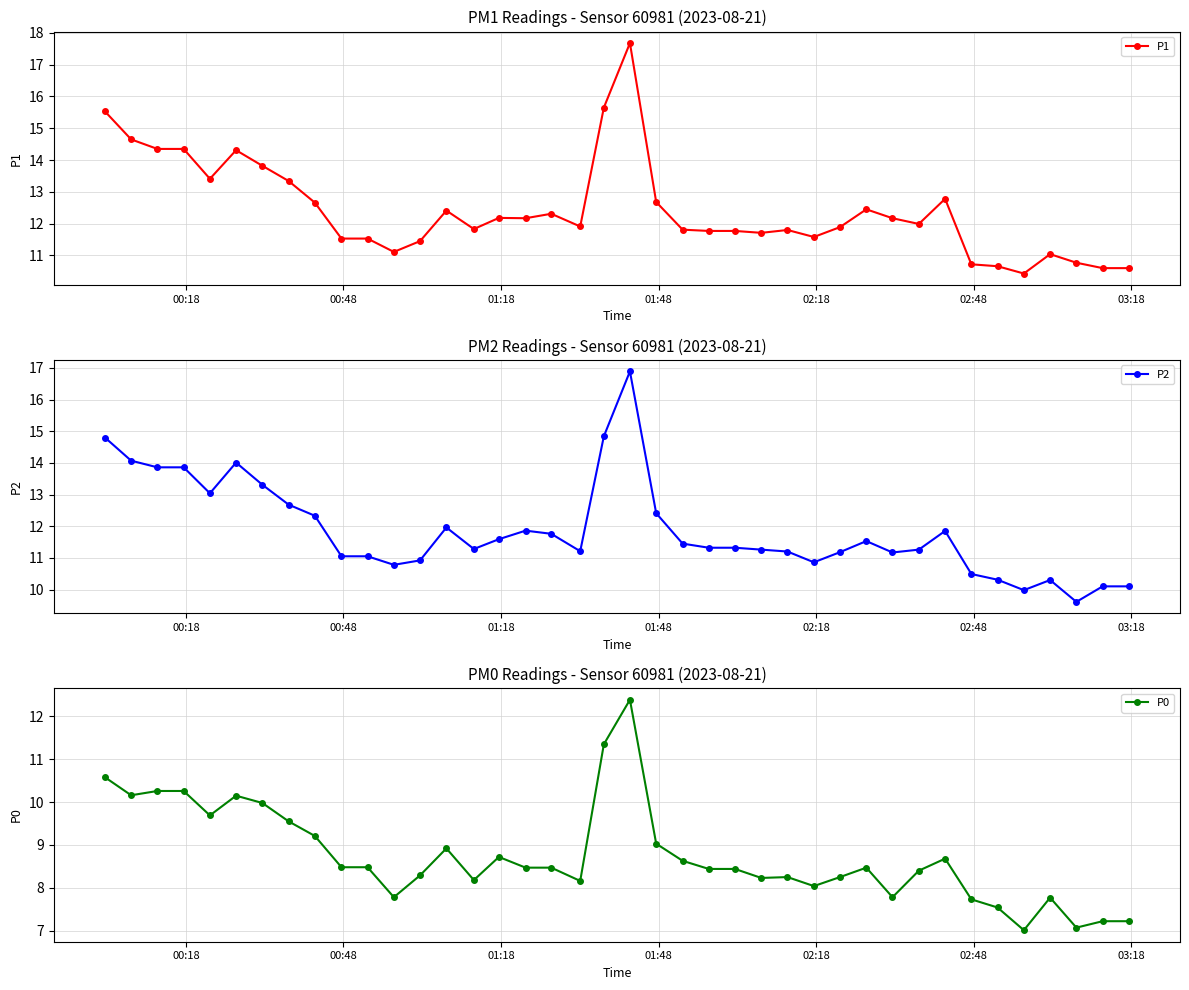

True or false: P2 and P0 intersect in this chart.

False